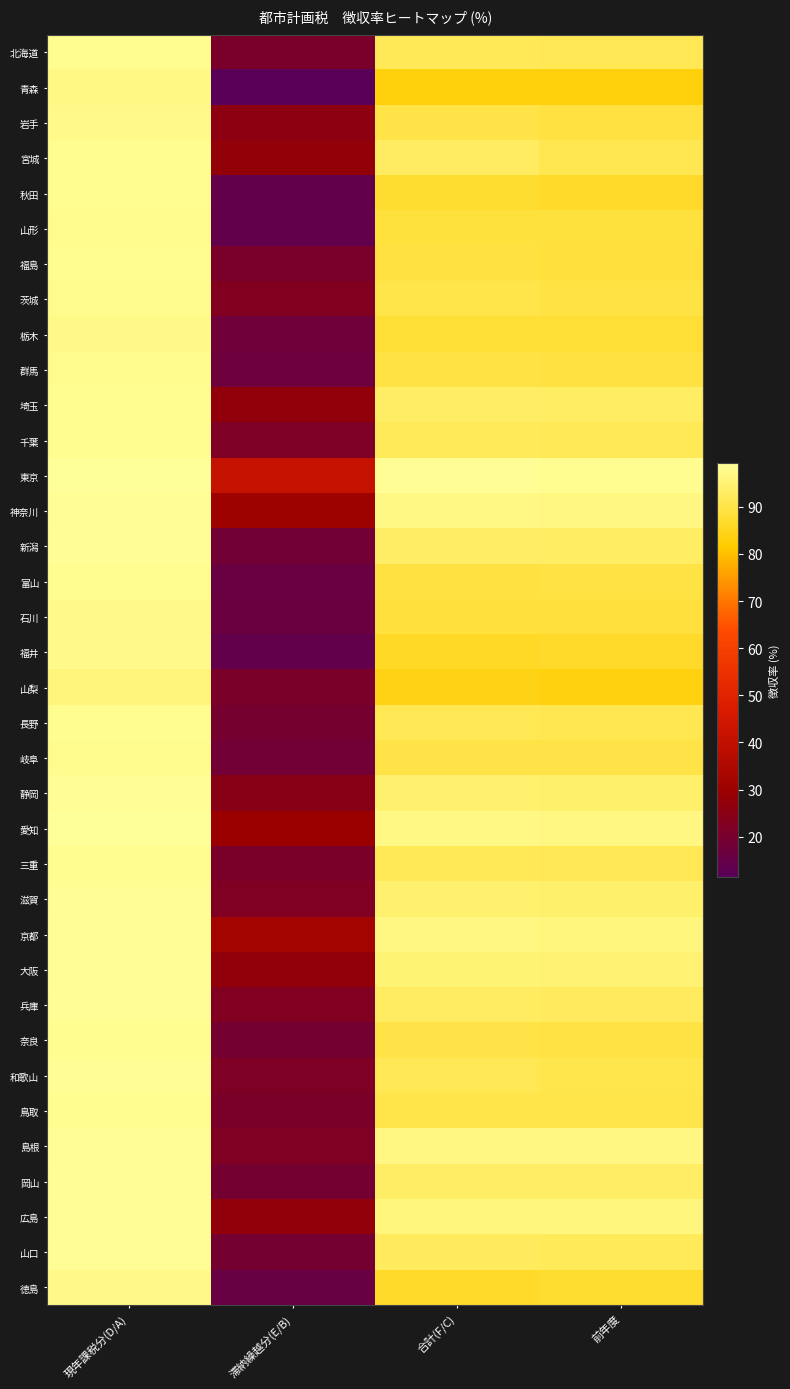

What is the maximum value shown in the chart?

99.4